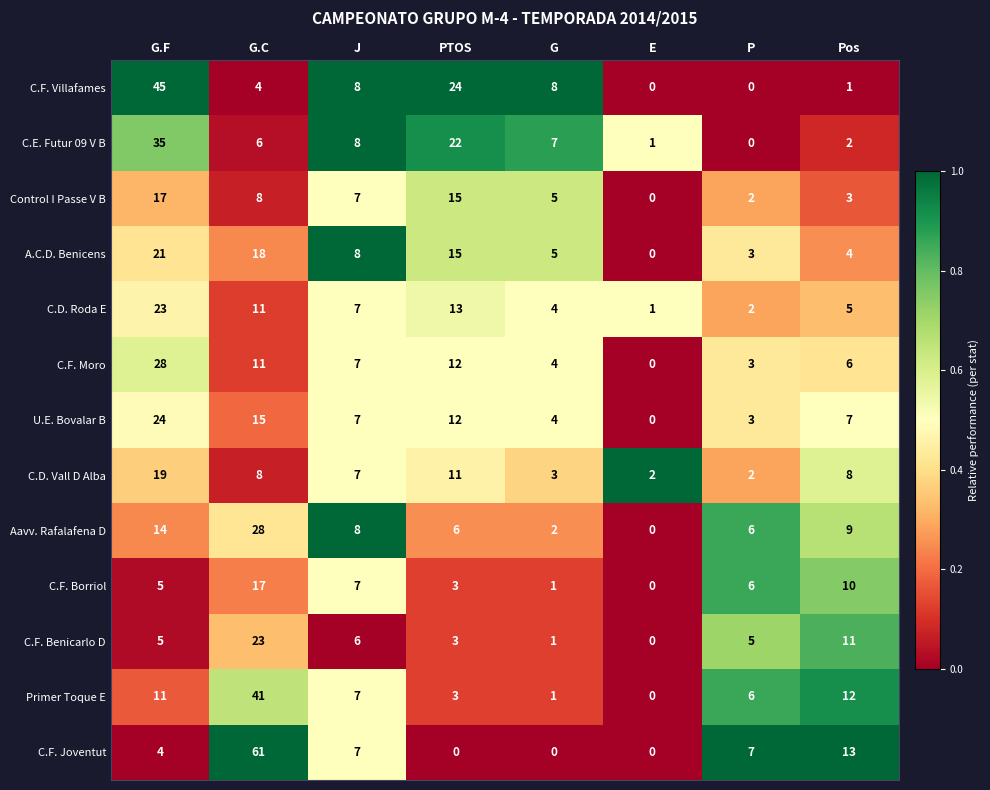

What is the difference between the C.F. Joventut values at E and J?

7